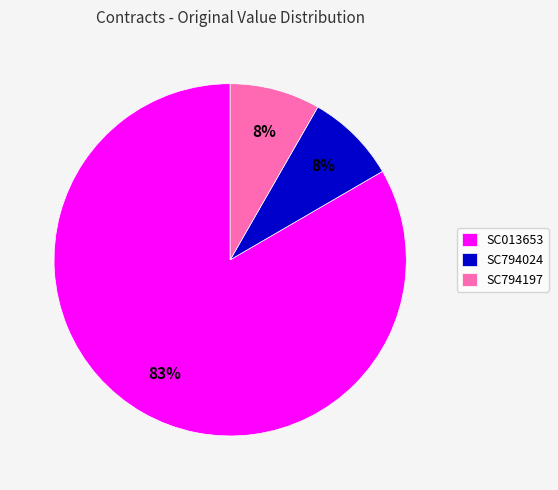

What percentage is the SC794197 slice, to the nearest percent?

8%